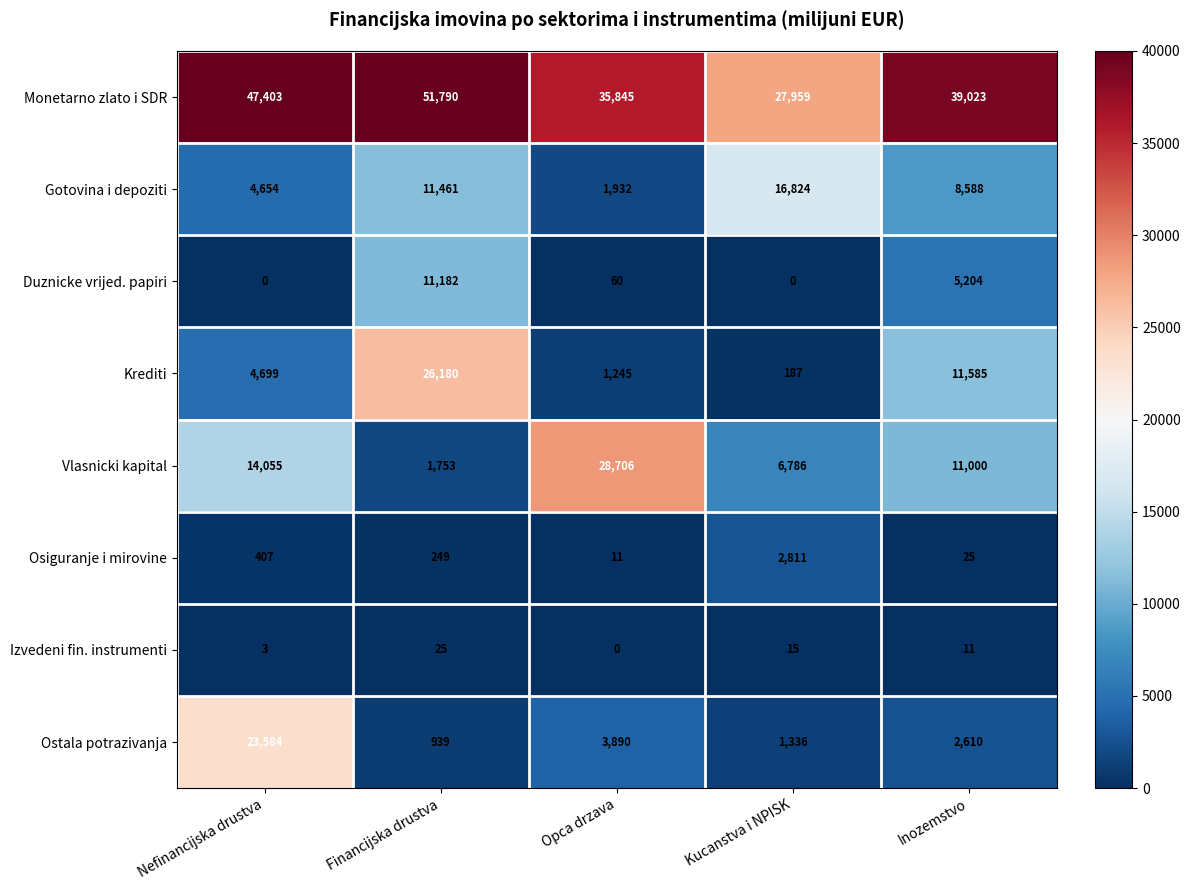

What is the average value of the Vlasnicki kapital series?

12460